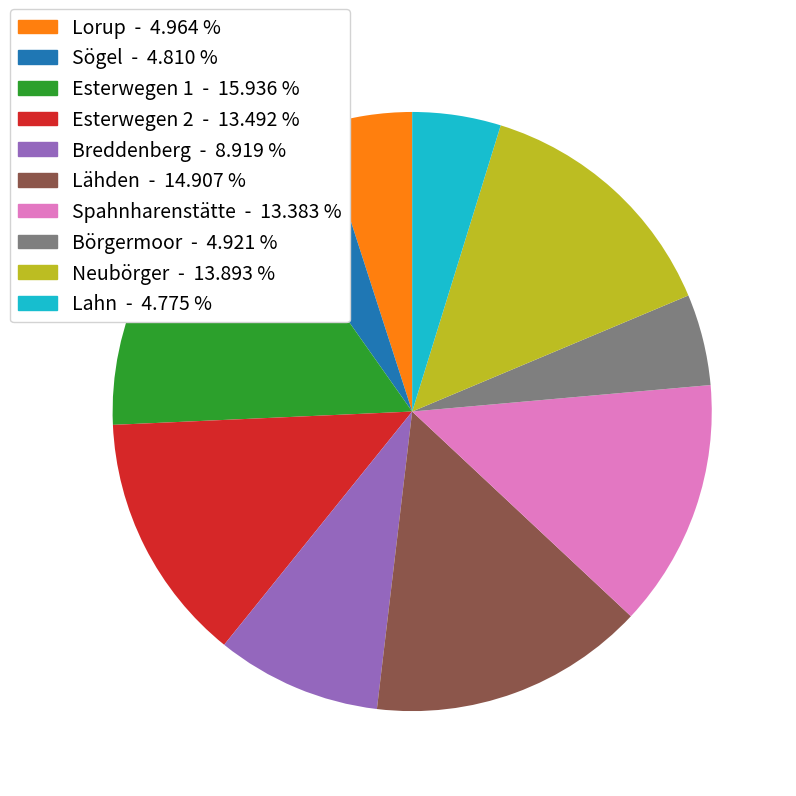

Approximately how many times larger is the value at Lähden compared to Sögel?

3.1